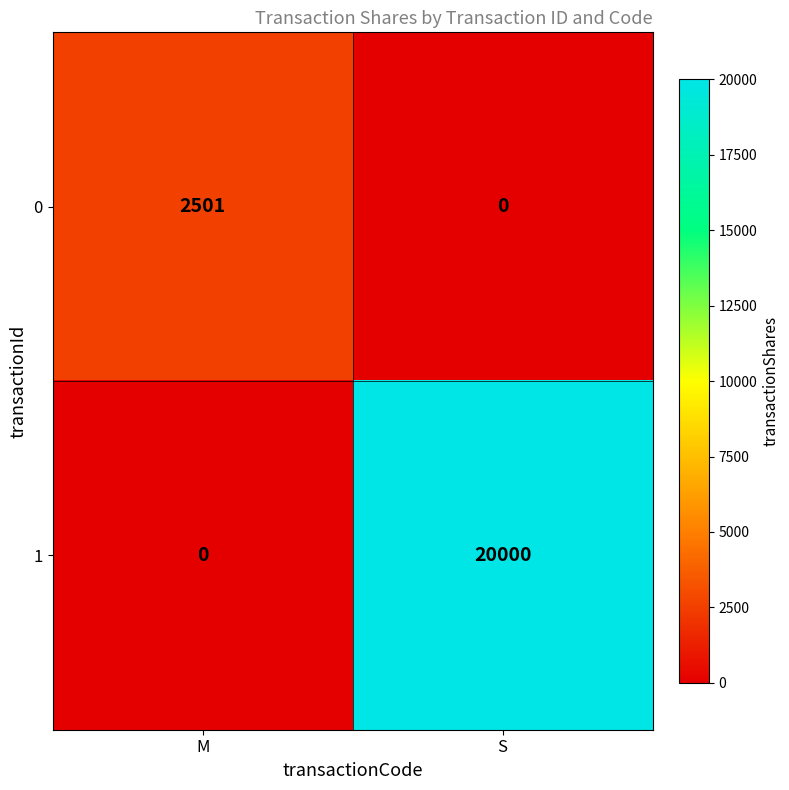

What is the sum of all 0 values?

2501